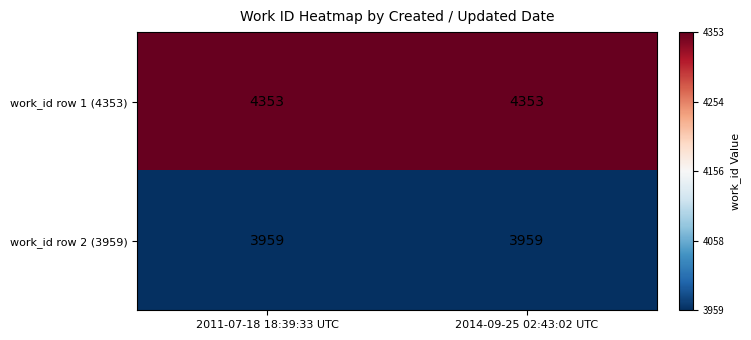

Rank the series at 2011-07-18 18:39:33 UTC from lowest to highest value.

work_id row 2 (3959), work_id row 1 (4353)